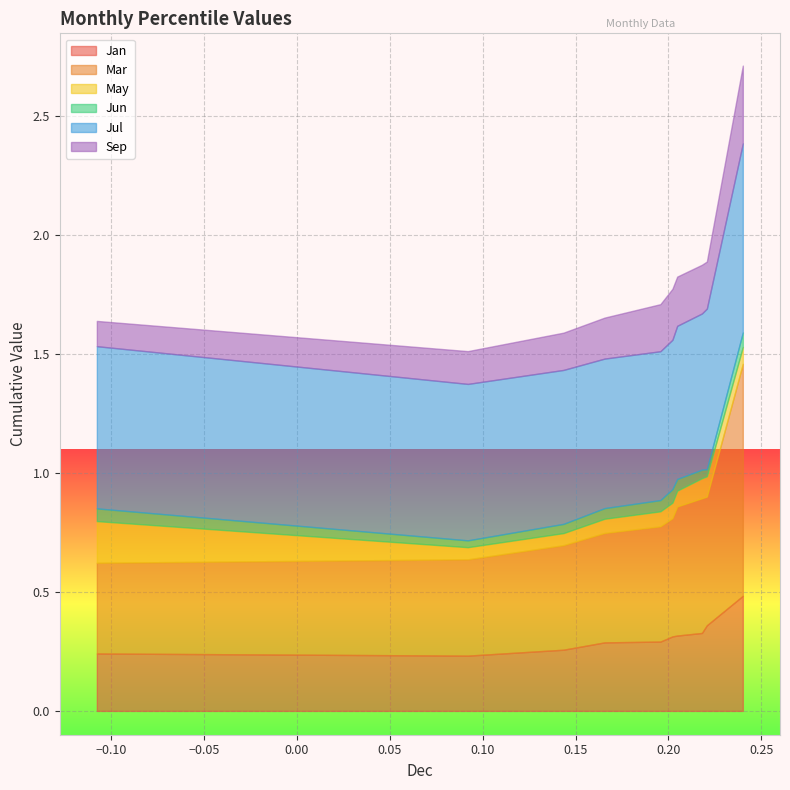

Is the value of Mar at pct45 greater than the value of Jul at pct05?

No